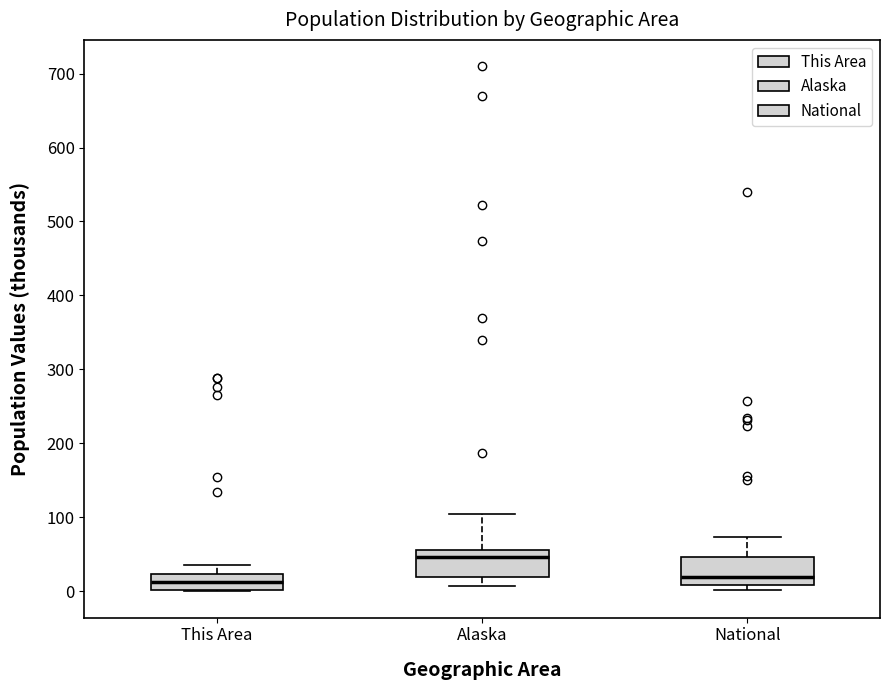

Reading left to right, read every box against the y-axis: the position of its median line, the range the box covers, and the ends of its whiskers. The values are not printed on the chart, so give them approximately, as read against the axis.

This Area: median 10, box 0 to 20, whiskers 0 to 40
Alaska: median 50, box 20 to 60, whiskers 10 to 100
National: median 20, box 10 to 50, whiskers 0 to 70